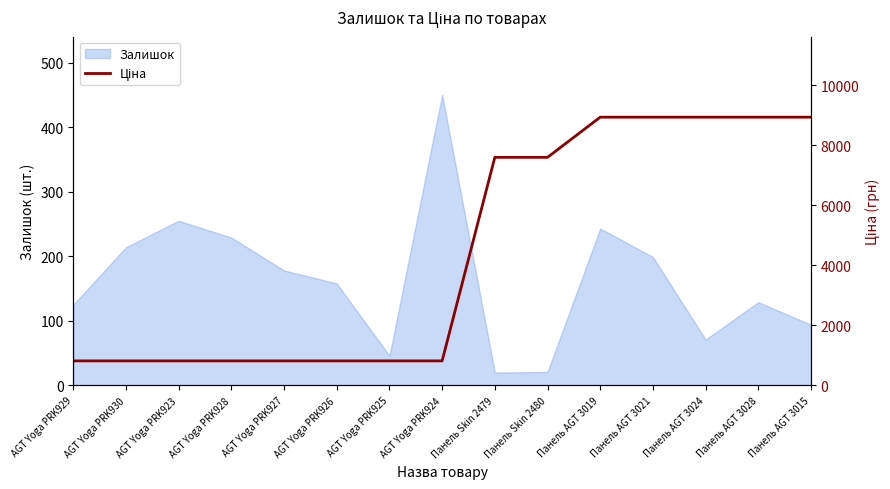

What is the sum of all values?

66411.7